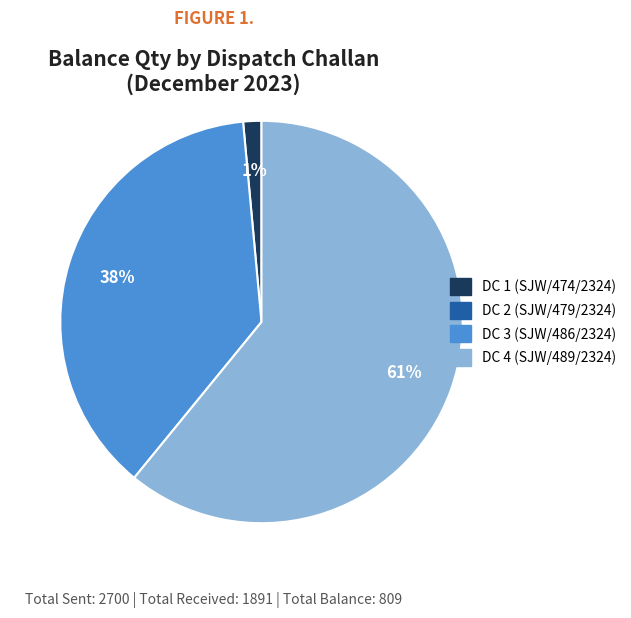

To the nearest percent, what is the average slice percentage?

33%